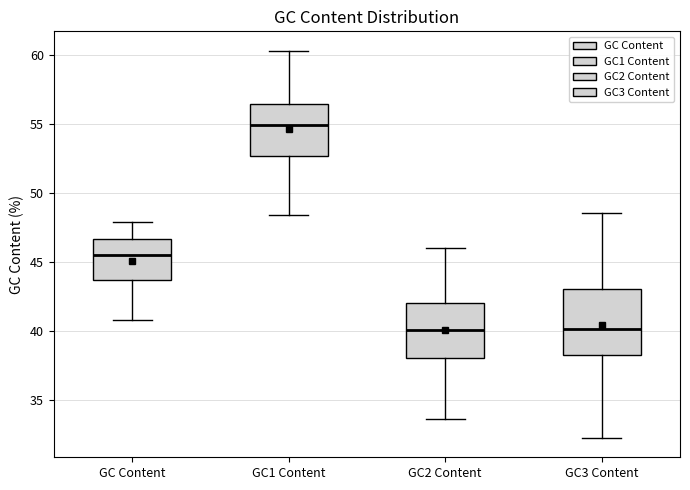

Reading left to right, transcribe this box plot: for each box, give where its median line is, the range the box spans, and where its two whiskers end, as read against the y-axis. The values are not printed on the chart, so give them approximately, as read against the axis.

GC Content: median 45.5, box 43.5 to 46.5, whiskers 41.0 to 48.0
GC1 Content: median 55.0, box 52.5 to 56.5, whiskers 48.5 to 60.5
GC2 Content: median 40.0, box 38.0 to 42.0, whiskers 33.5 to 46.0
GC3 Content: median 40.0, box 38.5 to 43.0, whiskers 32.5 to 48.5